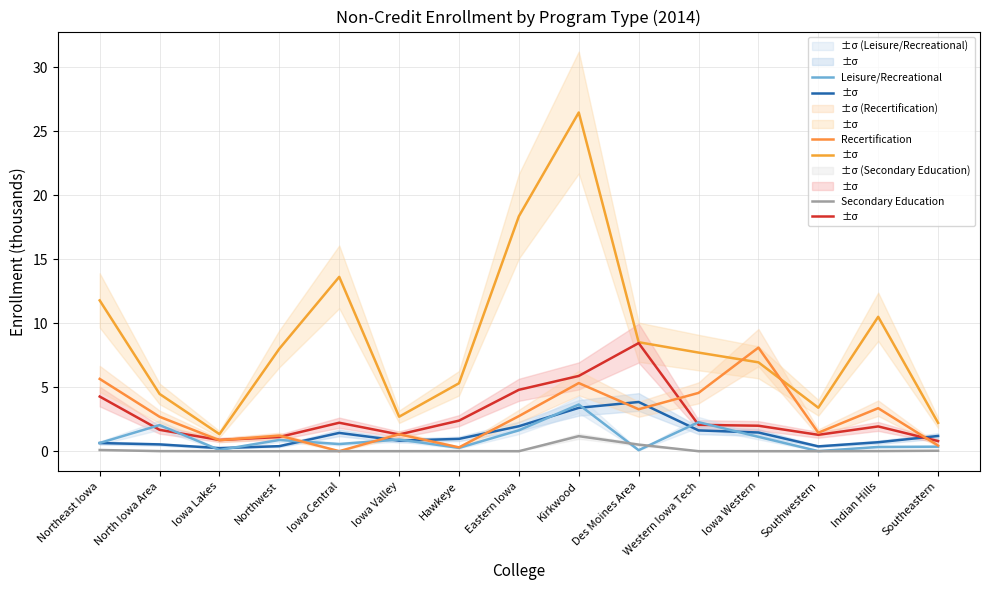

Is it true that Leisure/Recreational equals 0.9 at Iowa Central?

False